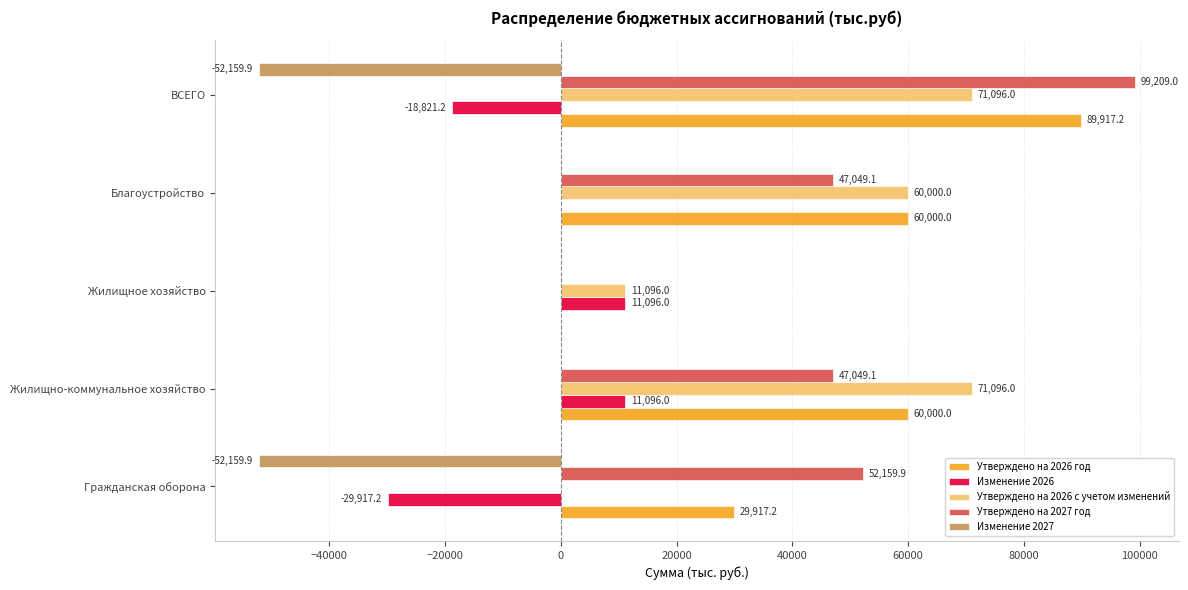

Is it true that Утверждено на 2026 с учетом изменений equals 60000.0 at Благоустройство?

True